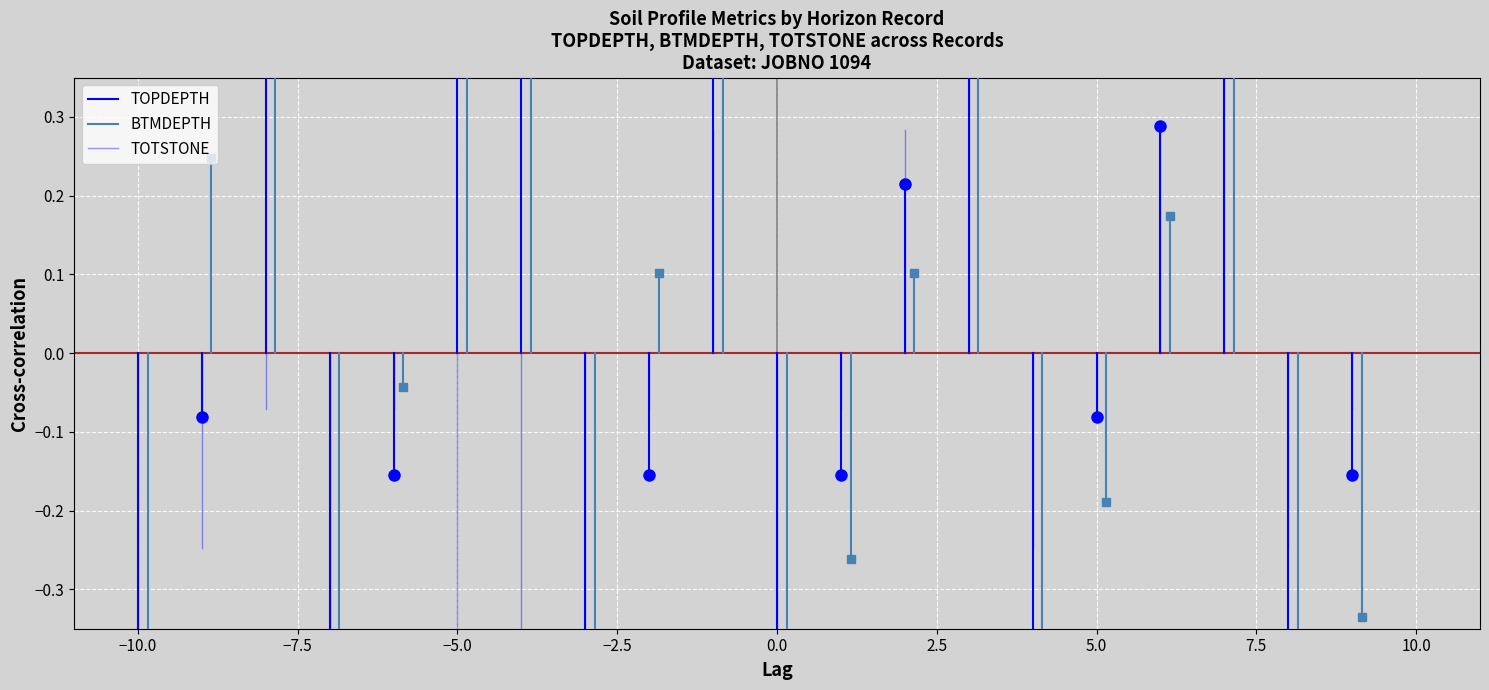

Which series has the largest range (max minus min)?

TOPDEPTH